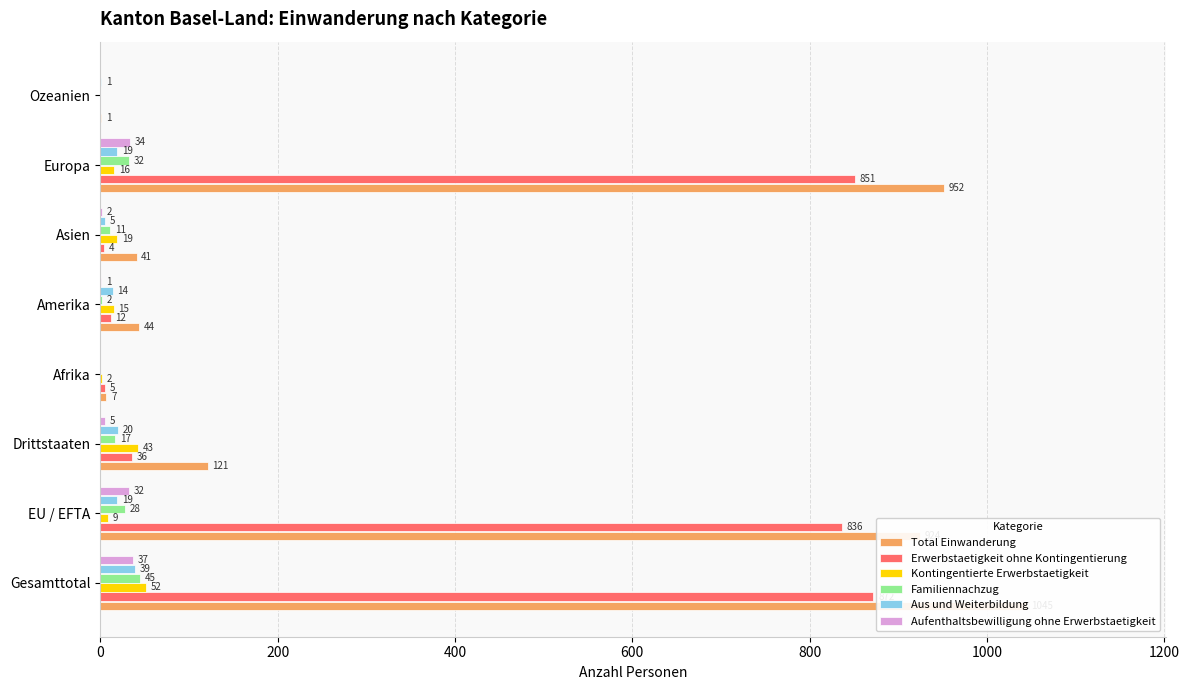

What is the difference between the maximum and minimum values in the Erwerbstaetigkeit ohne Kontingentierung series?

872